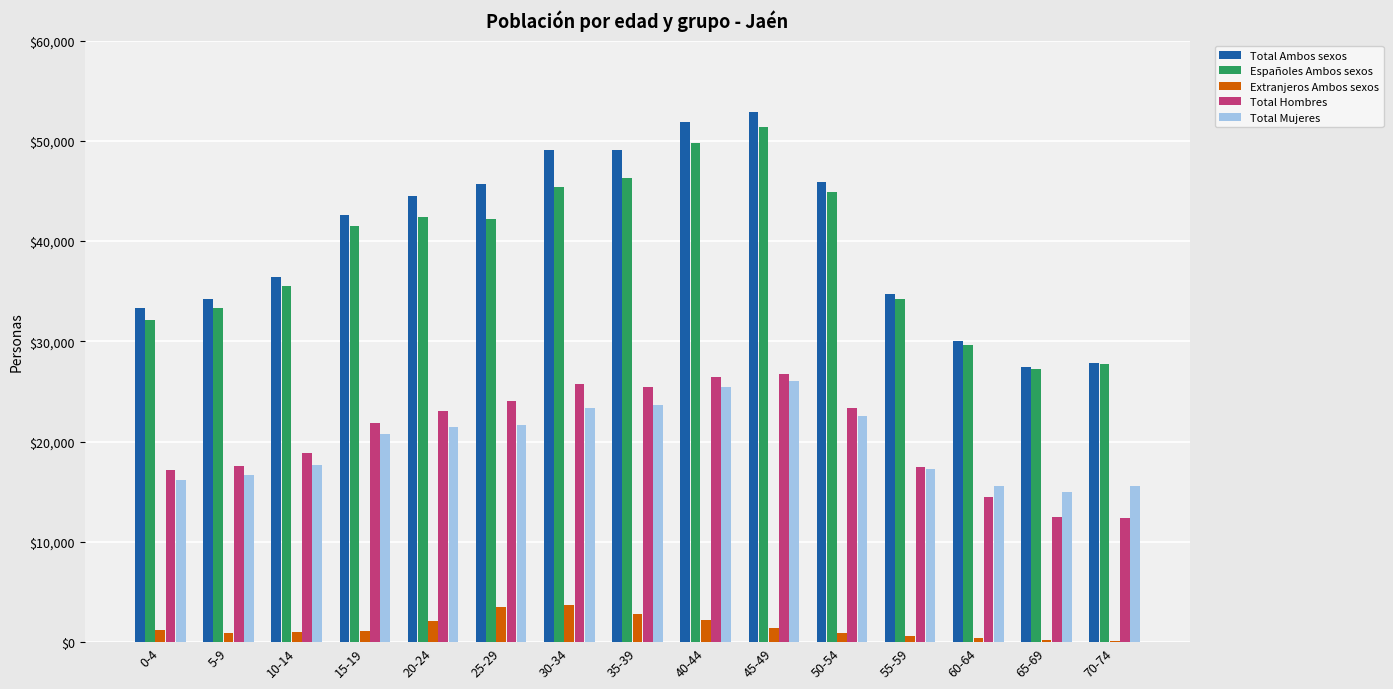

What is the maximum value for Extranjeros Ambos sexos?

3684